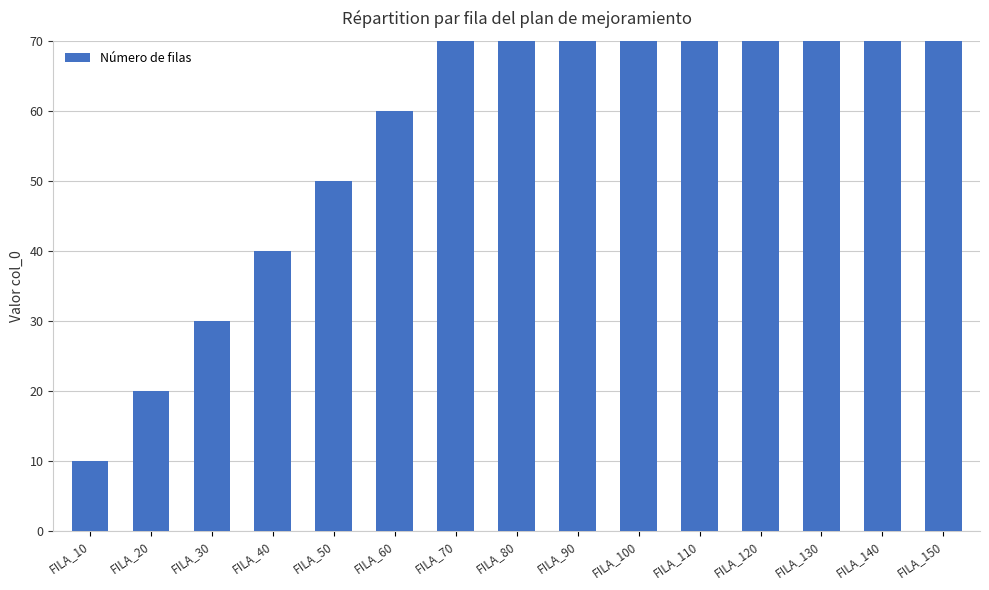

At which label does the data first exceed 80?

FILA_90